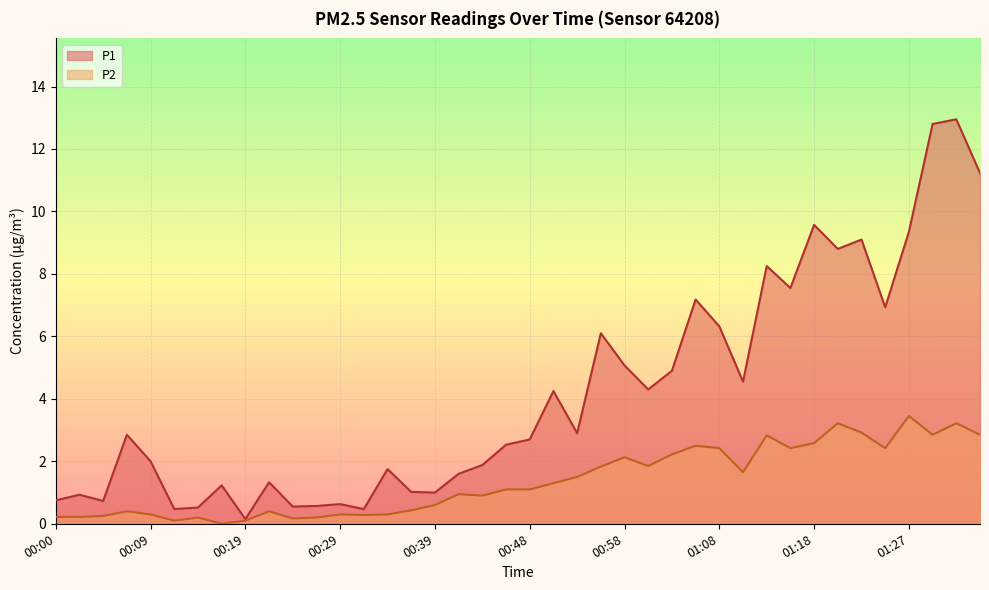

What is the sum of the P1 values at 00:53 and 00:12?

3.4